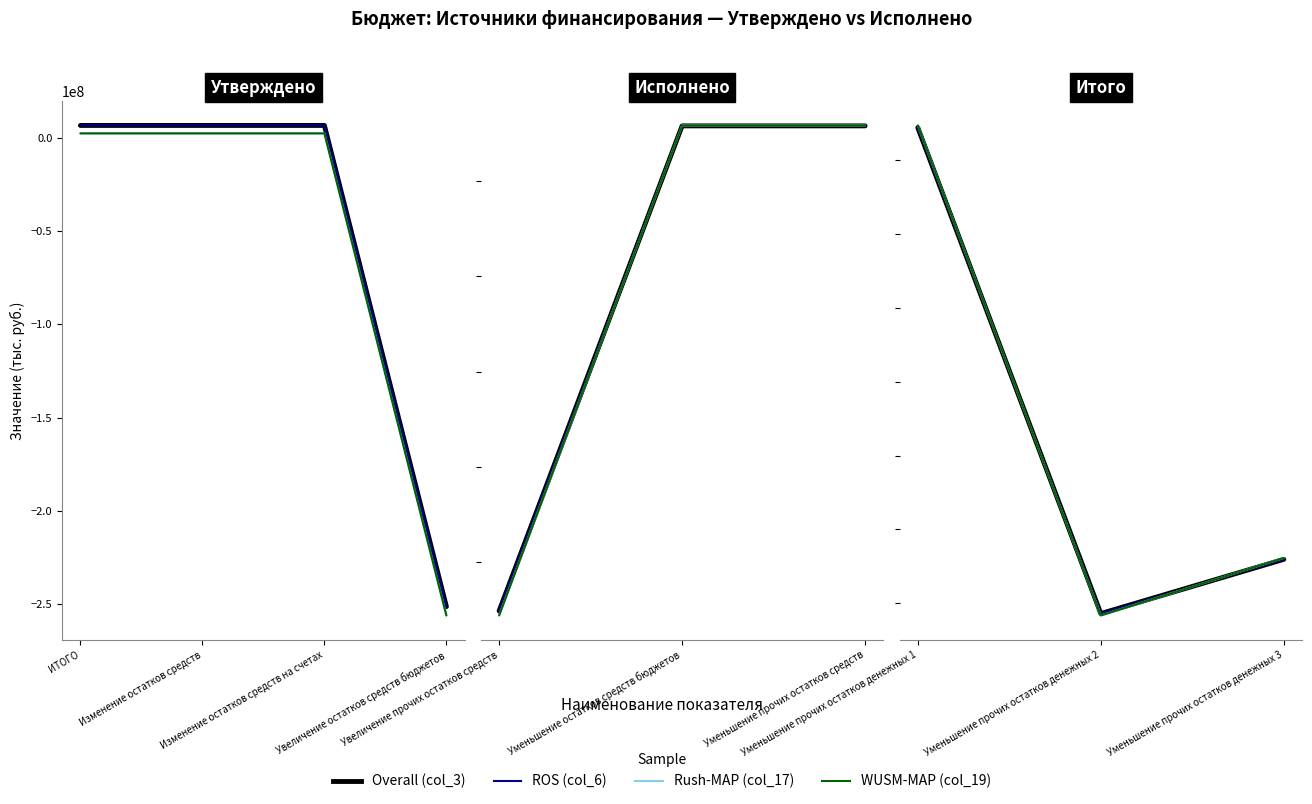

What position from the left is ИТОГО?

1